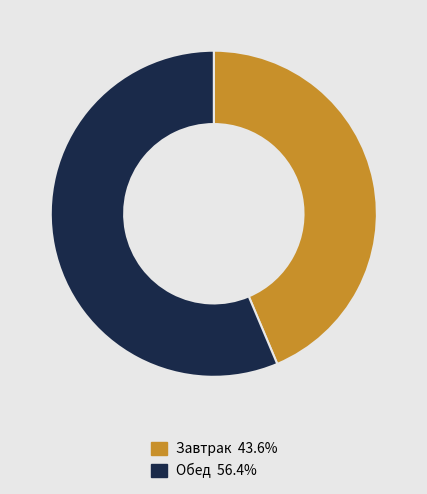

Which category accounts for the majority?

Обед